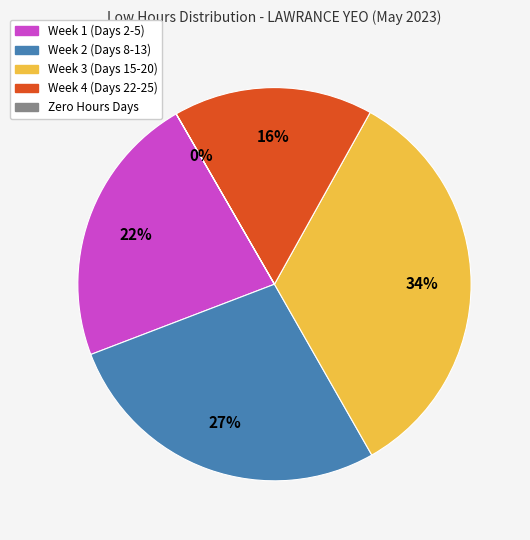

Does any single category account for the majority?

No